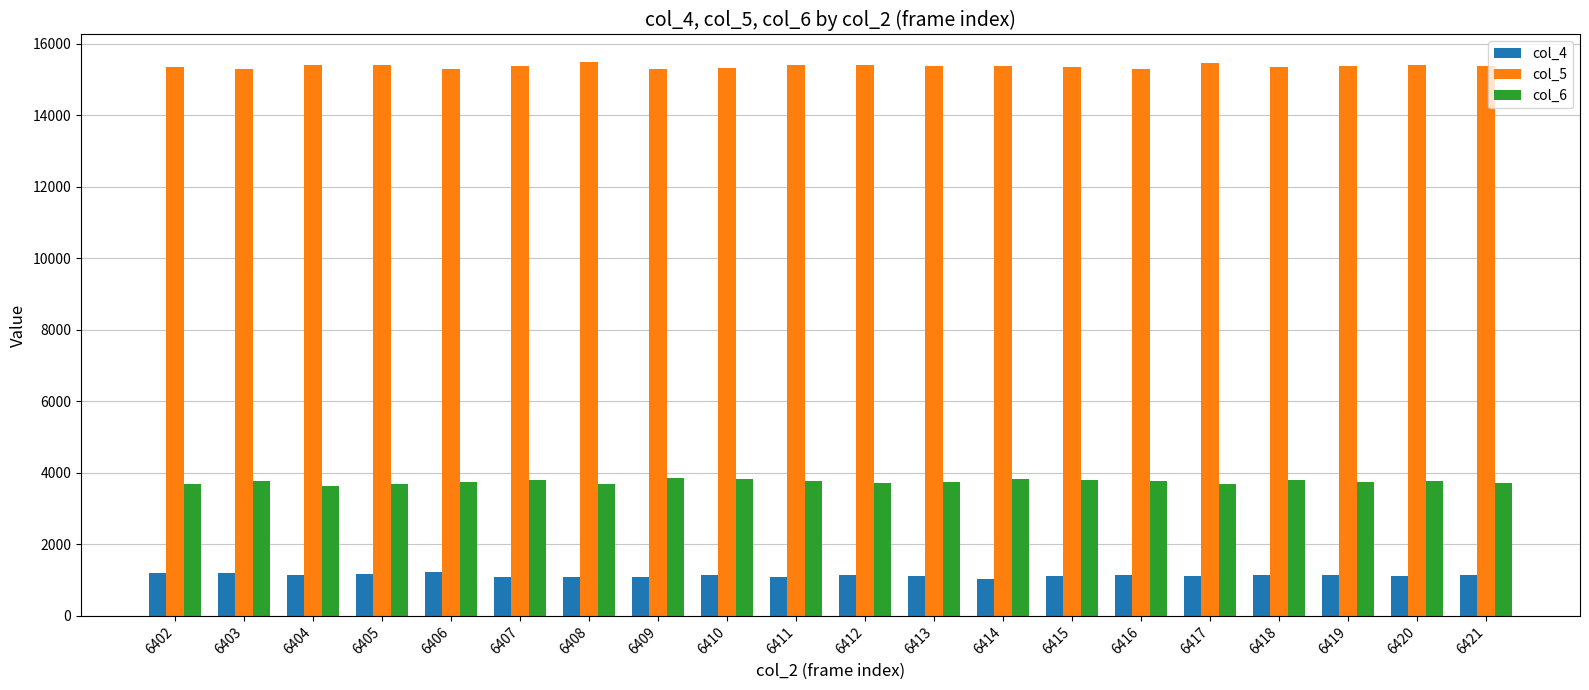

The col_6 series shows 1992 at 6413. True or false?

False